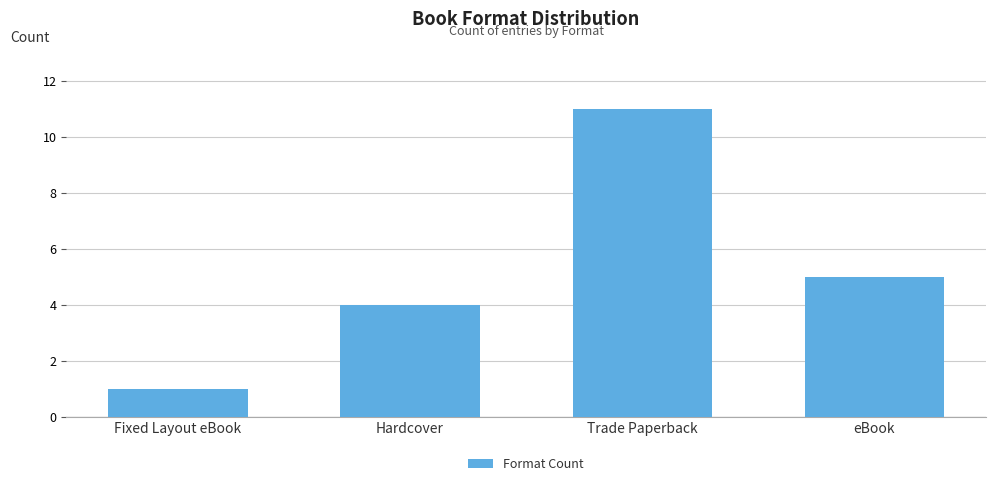

Rank the categories by value from lowest to highest.

Fixed Layout eBook, Hardcover, eBook, Trade Paperback